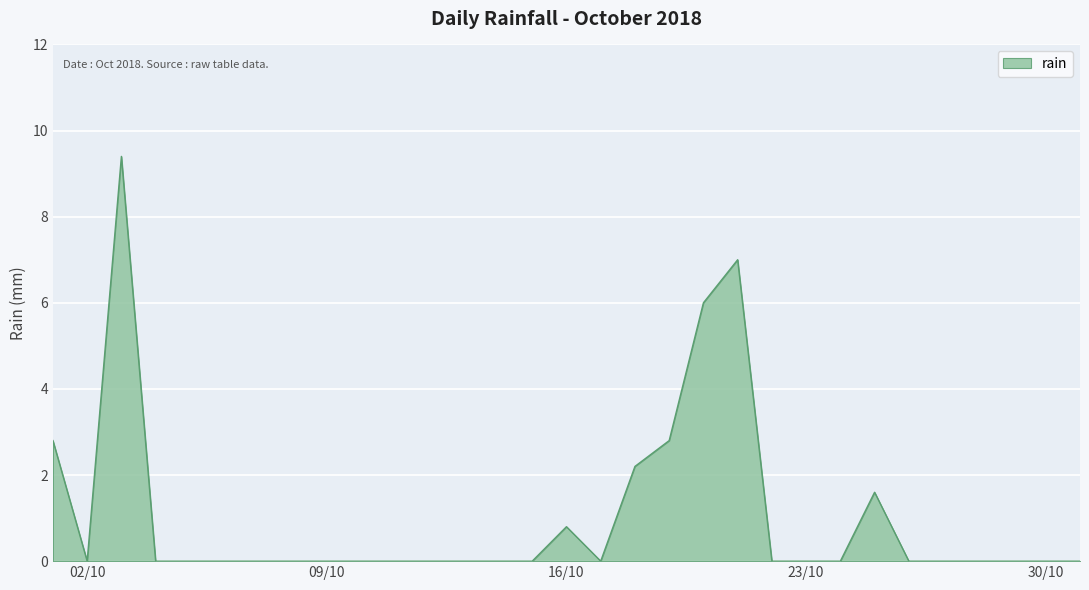

What is the greatest value displayed?

9.4